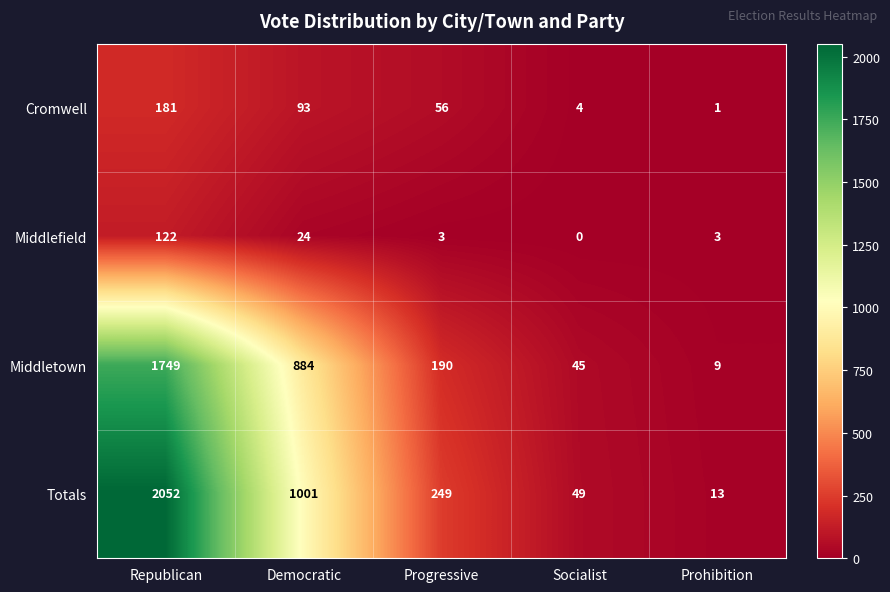

Rank the series at Socialist from lowest to highest value.

Middlefield, Cromwell, Middletown, Totals